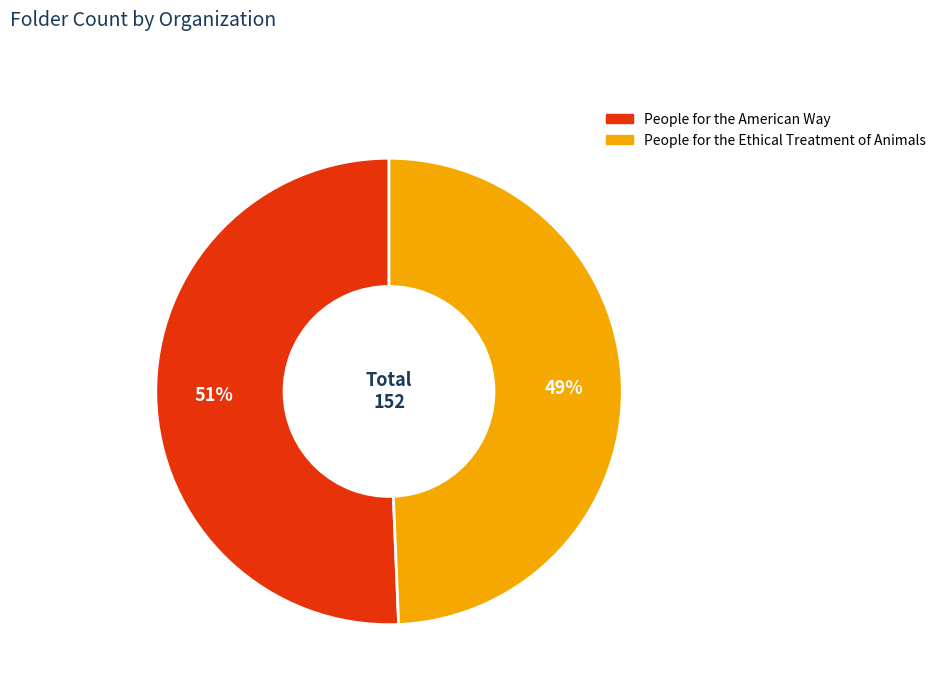

To the nearest percent, what is the average slice percentage?

50%